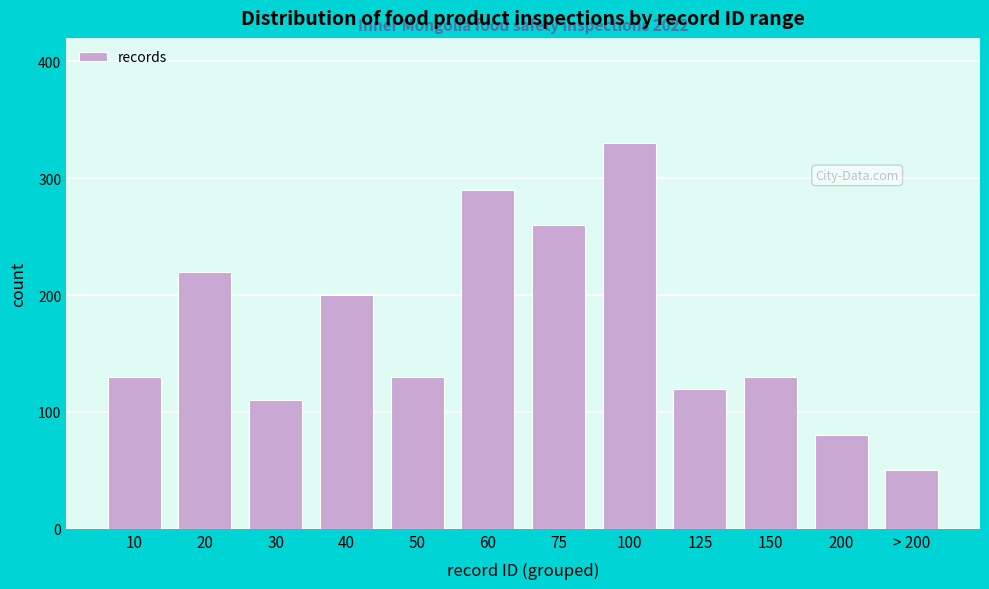

Reading left to right, extract all data points from this chart.

130	220	110	200	130	290	260	330	120	130	80	50